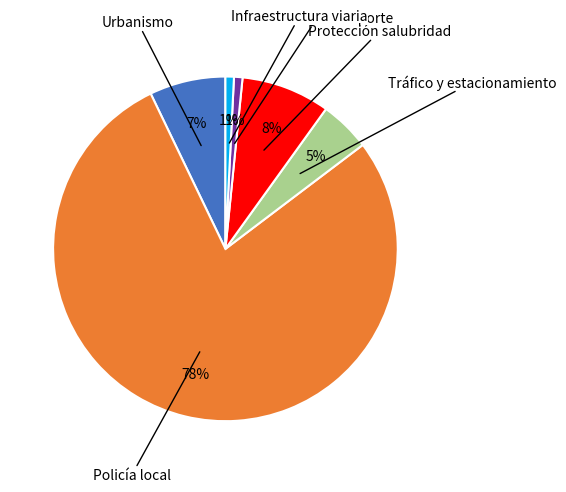

To the nearest percent, what is the average slice percentage?

17%